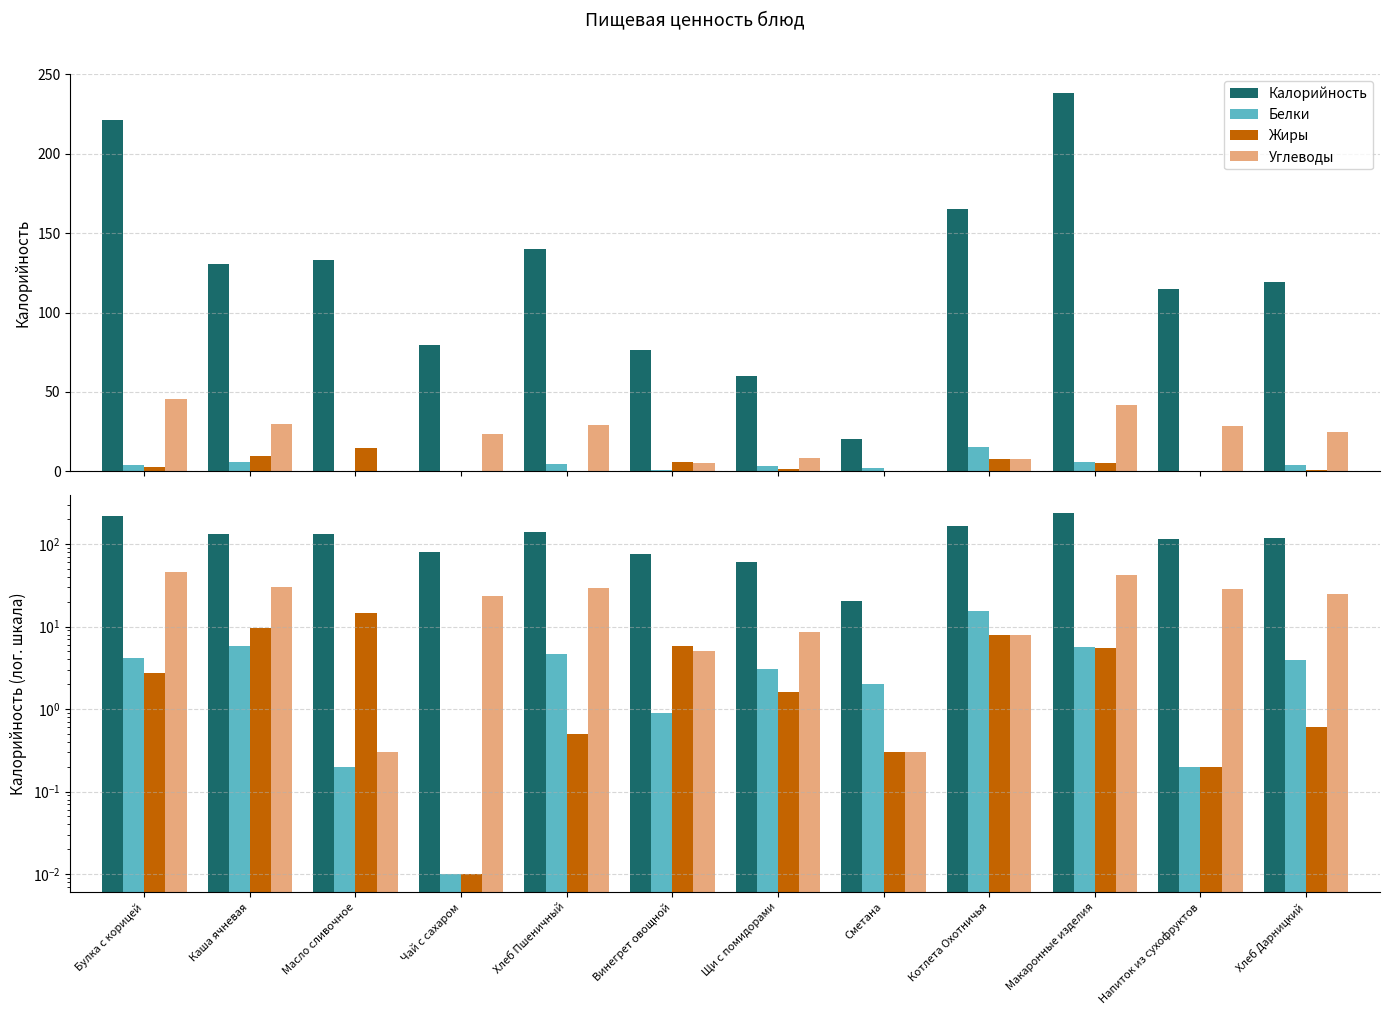

At which label is Белки closest to 7?

Каша ячневая